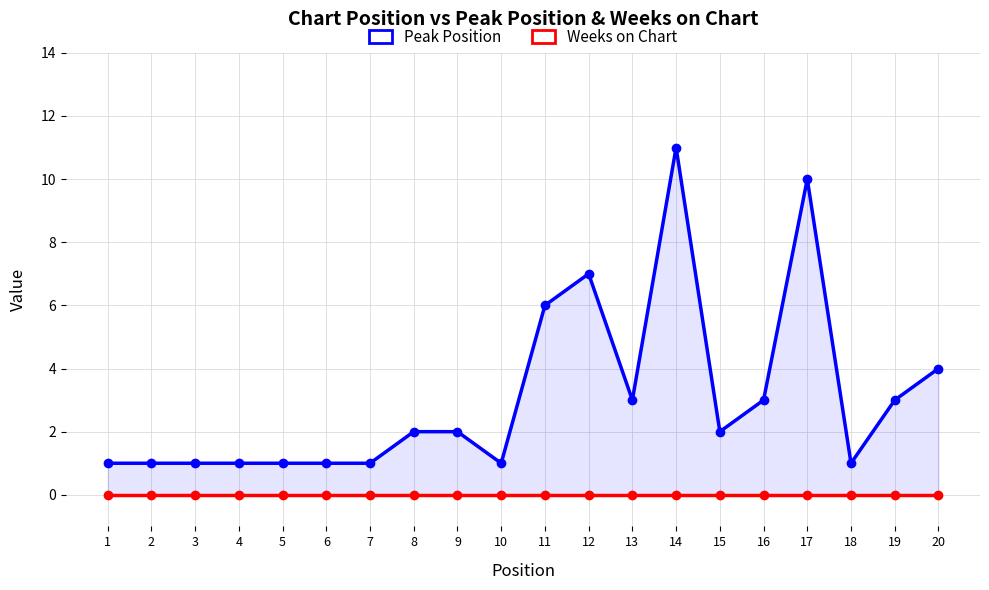

List the series in order of their peak value, highest first.

Peak Position, Weeks on Chart